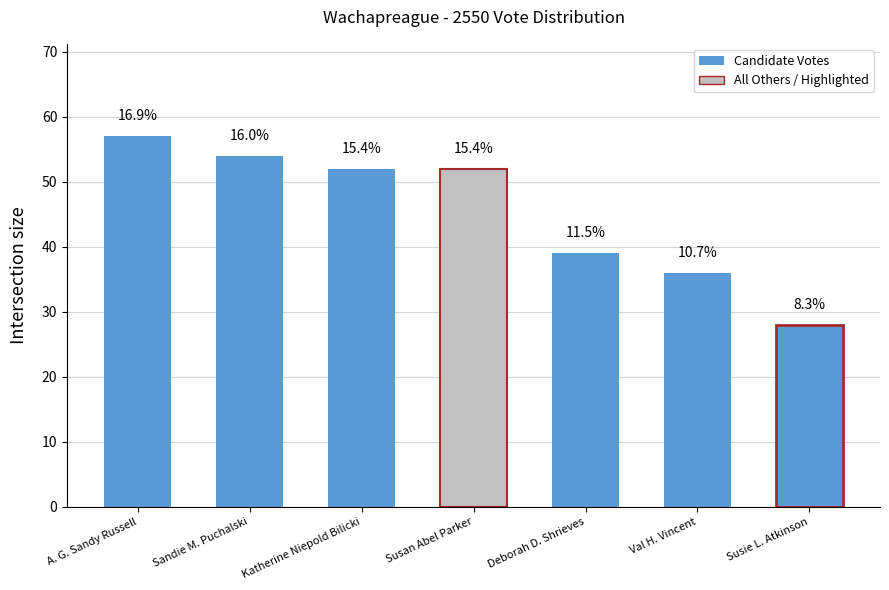

Does the chart contain any negative values?

No